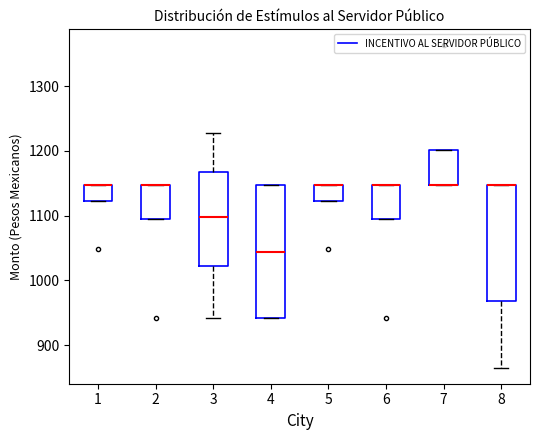

Reading left to right, read every box against the y-axis: the position of its median line, the range the box covers, and the ends of its whiskers. The values are not printed on the chart, so give them approximately, as read against the axis.

1: median 1150 (drawn on the box's upper edge), box 1120 to 1150, whiskers 1120 to 1150
2: median 1150 (drawn on the box's upper edge), box 1100 to 1150, whiskers 1100 to 1150
3: median 1100, box 1020 to 1170, whiskers 940 to 1230
4: median 1040, box 940 to 1150, whiskers 940 to 1150
5: median 1150 (drawn on the box's upper edge), box 1120 to 1150, whiskers 1120 to 1150
6: median 1150 (drawn on the box's upper edge), box 1100 to 1150, whiskers 1100 to 1150
7: median 1150 (drawn on the box's lower edge), box 1150 to 1200, whiskers 1150 to 1200
8: median 1150 (drawn on the box's upper edge), box 970 to 1150, whiskers 870 to 1150